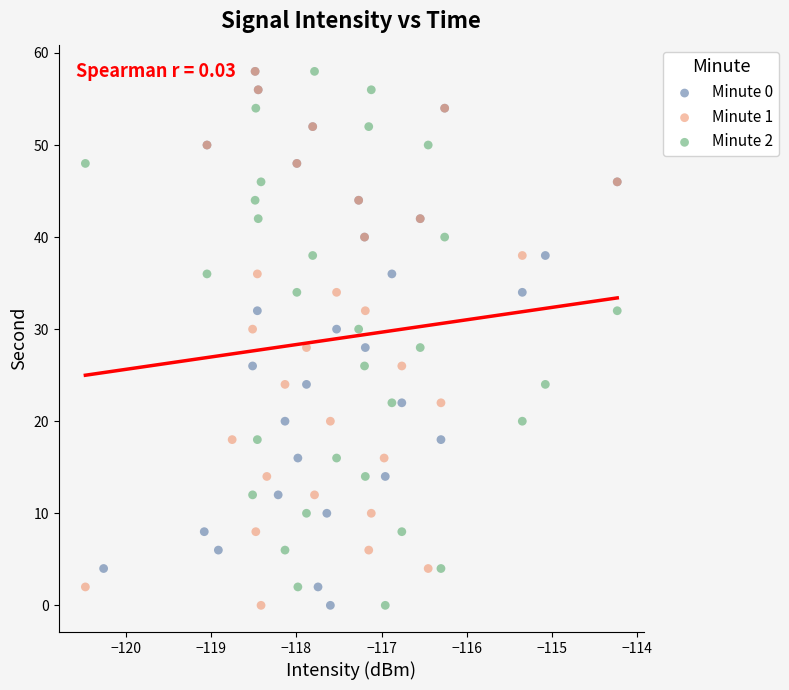

What are all the series names shown in the legend?

Minute 0, Minute 1, Minute 2